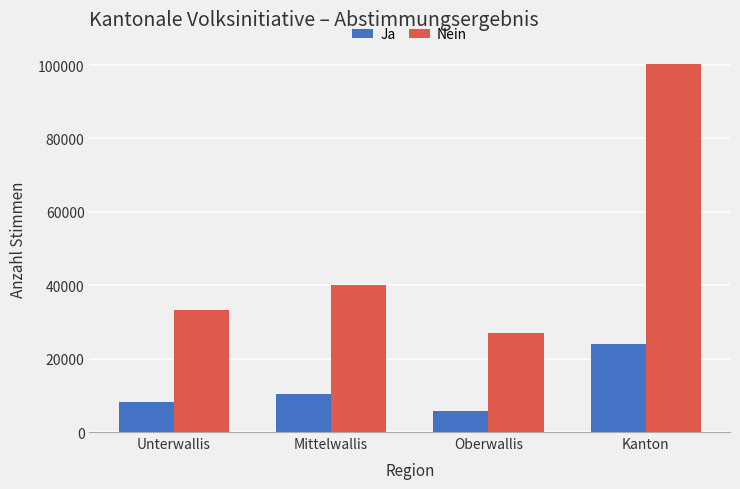

Count the number of data series in this chart.

2